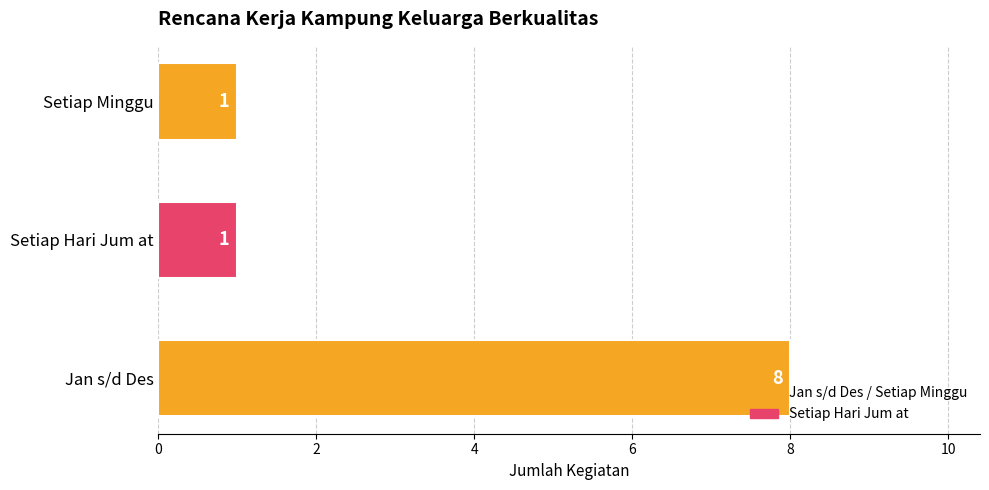

What is the average value?

3